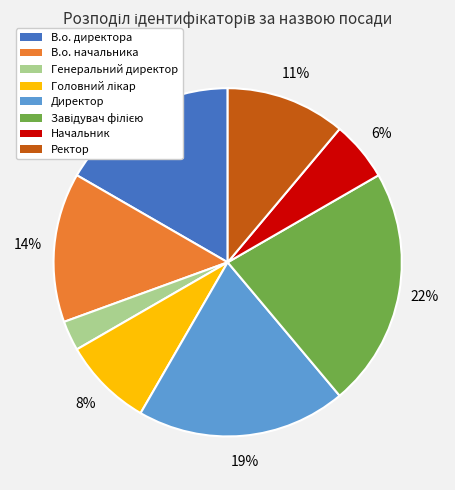

What percentage is the В.о. директора slice, to the nearest percent?

17%